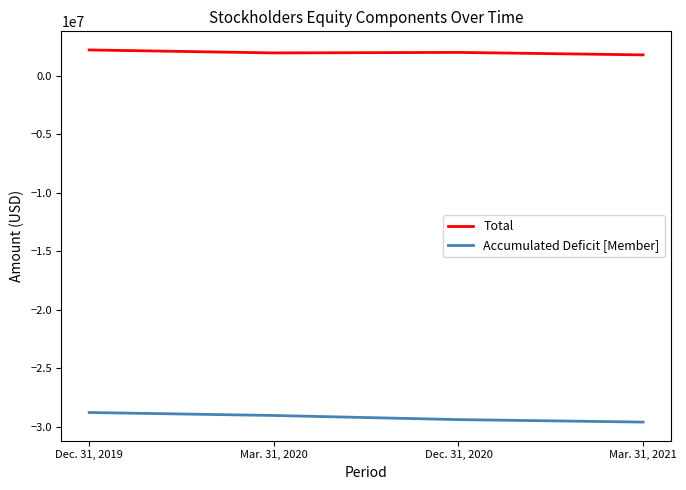

Which series has the largest total across all categories?

Total